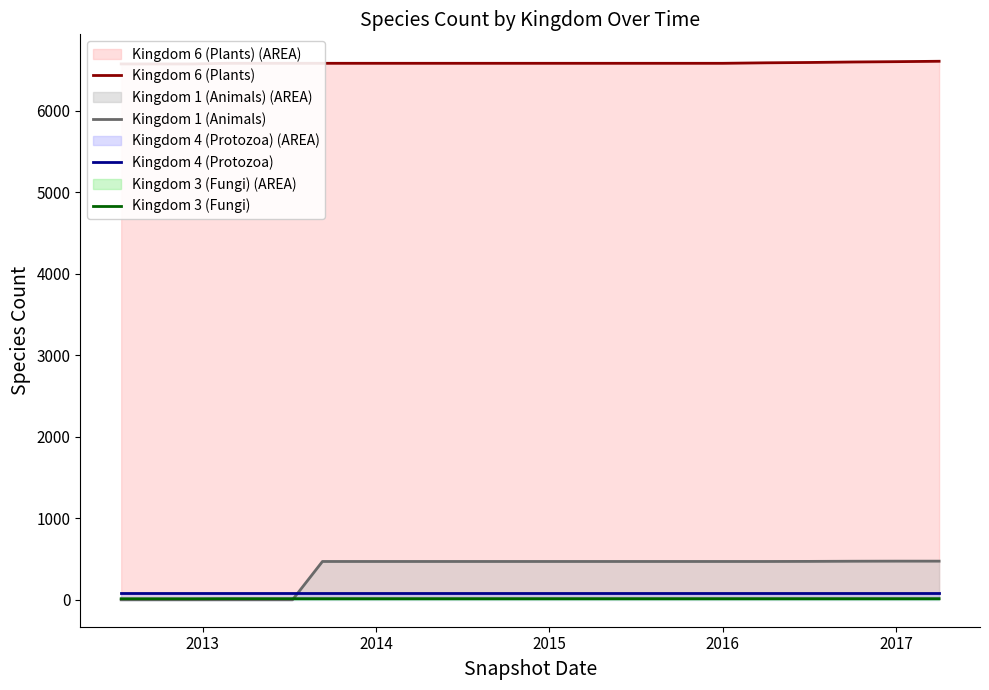

What are all the series names shown in the legend?

Kingdom 6 (Plants), Kingdom 1 (Animals), Kingdom 4 (Protozoa), Kingdom 3 (Fungi)